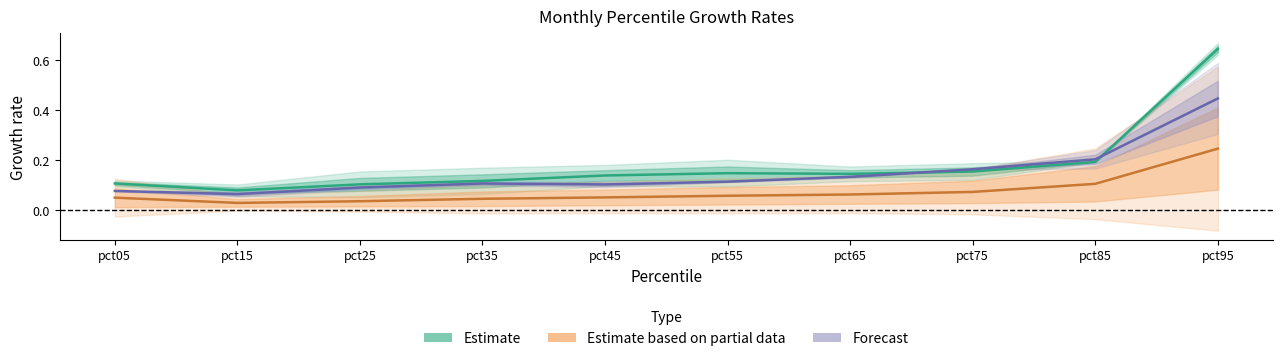

True or false: Estimate based on partial data and Forecast cross at least once.

False